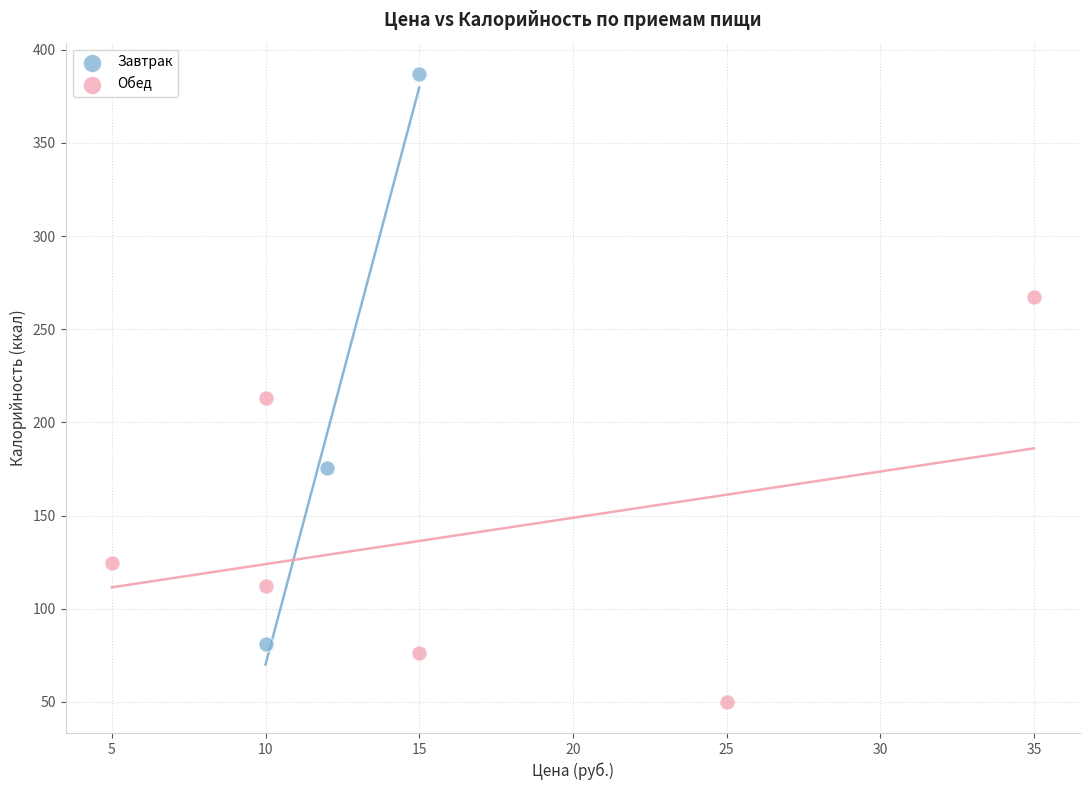

Which series contains the lowest Y value?

Обед